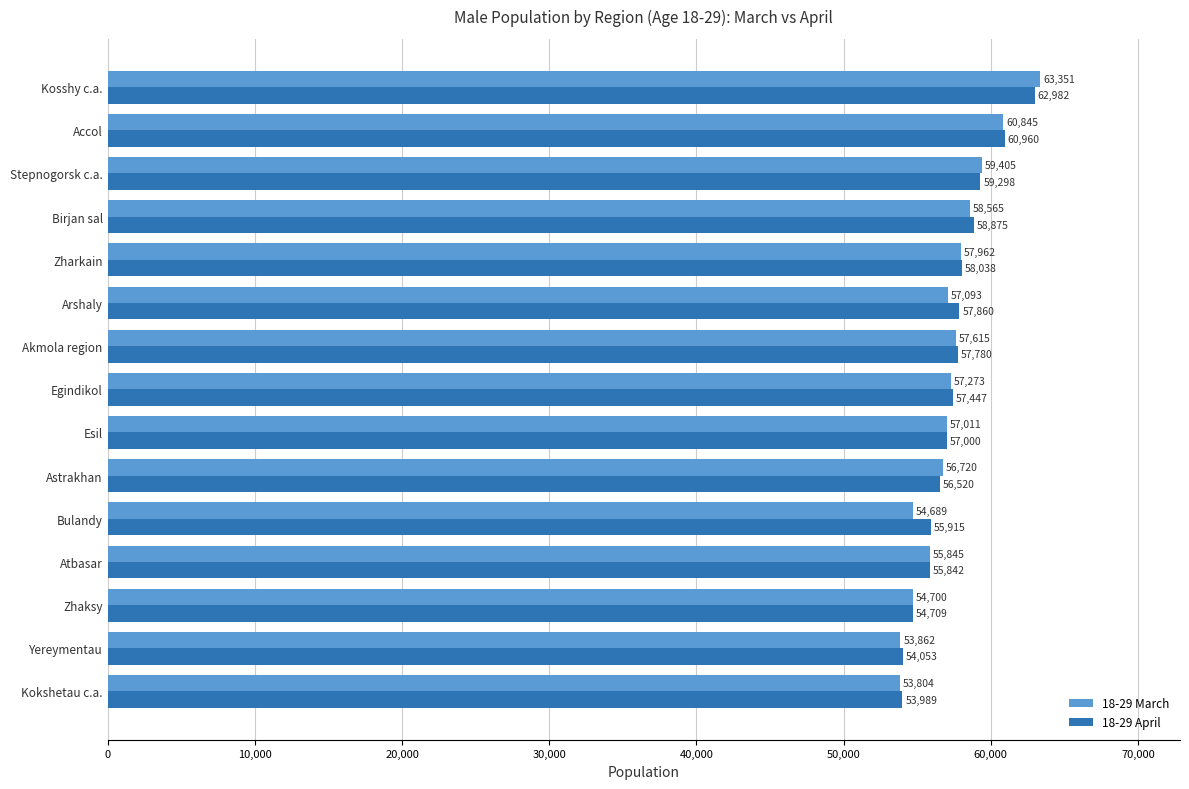

What is the spread (max minus min) of values at Astrakhan?

200